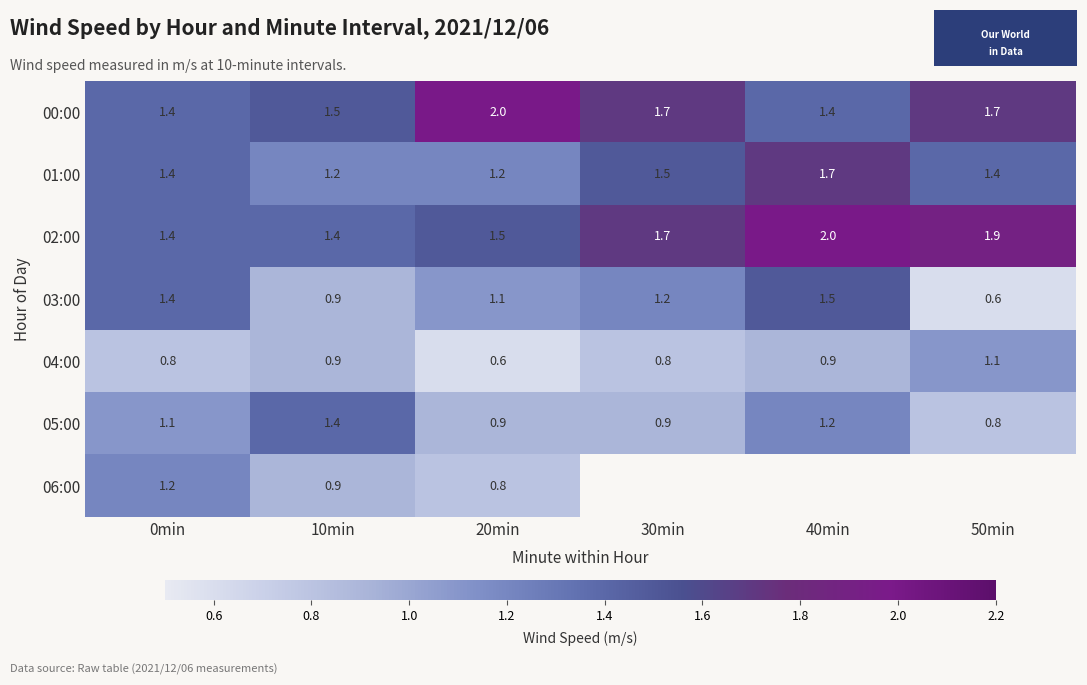

The value of 04:00 at 40min is 1.2. True or false?

False